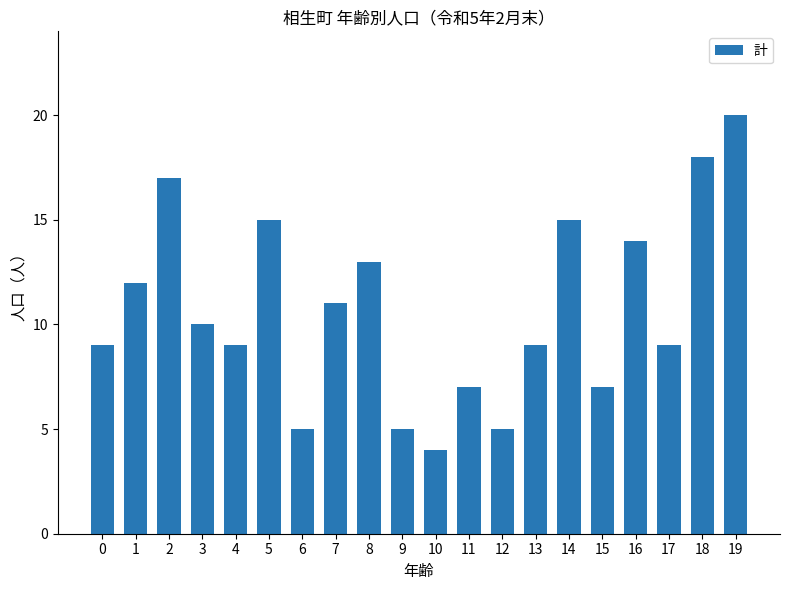

What is the sum of the values at 15 and 18?

25